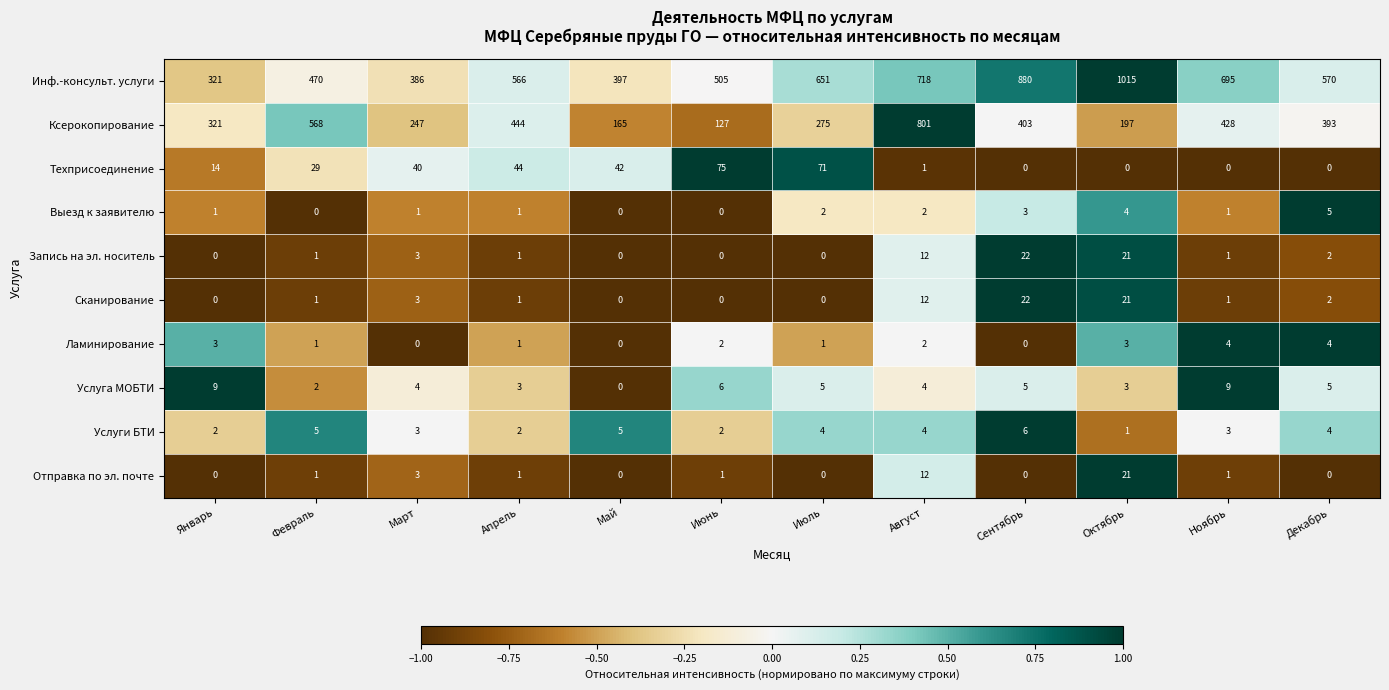

Which category has the highest value in the Ксерокопирование series?

Август